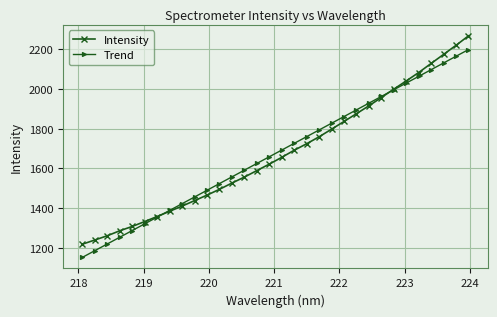

What are all the series names shown in the legend?

Intensity, Trend